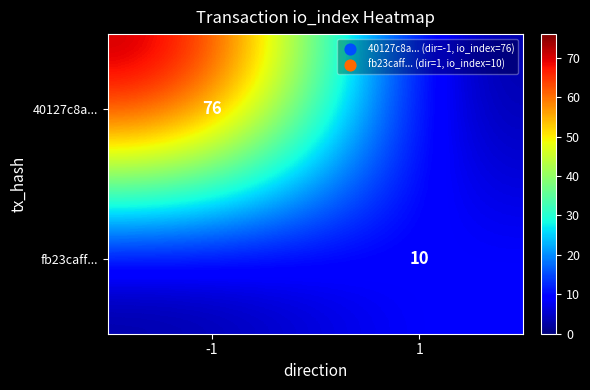

Is it true that fb23caff... equals 10 at 1?

True